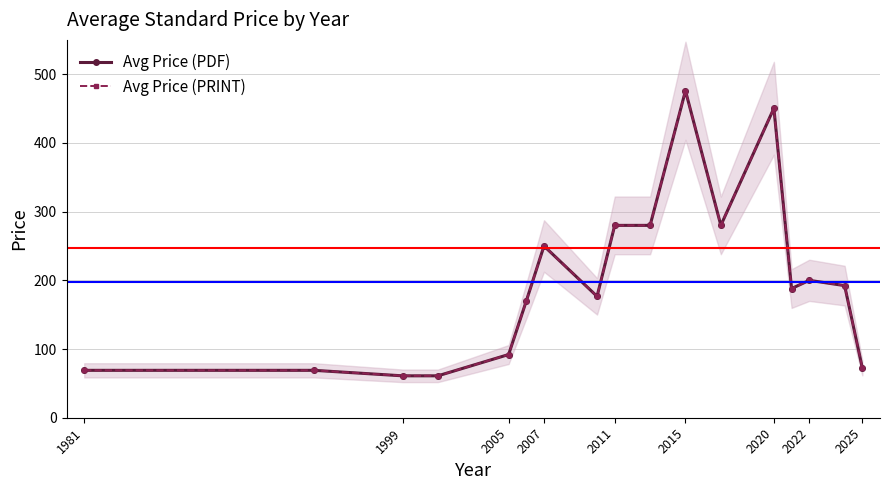

What is the average value of the Avg Price (PDF) series?

198.1